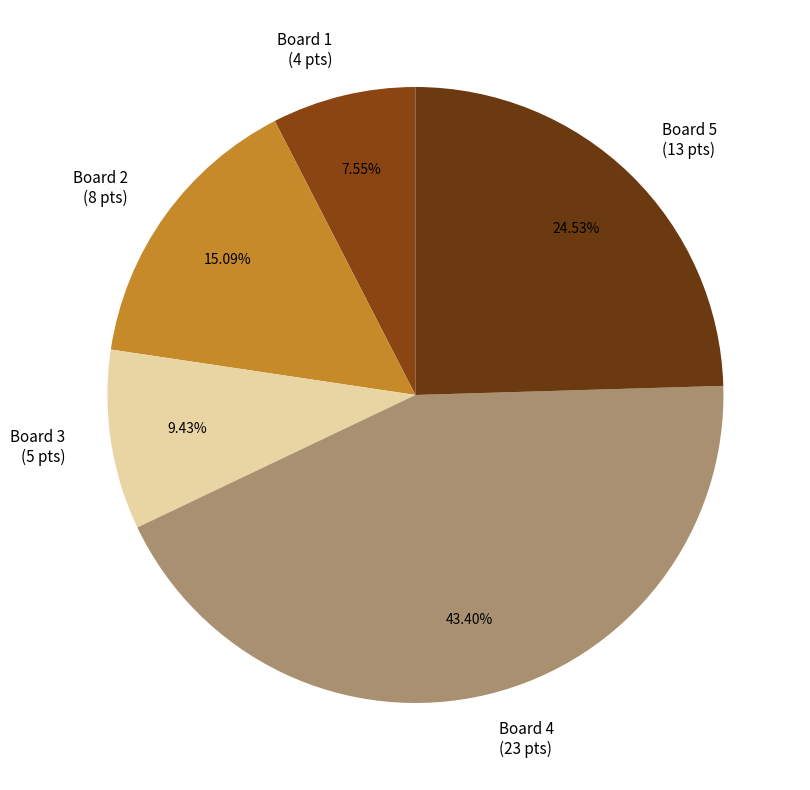

What is the ratio of the value at Board 3 (5 pts) to the value at Board 2 (8 pts)?

0.6